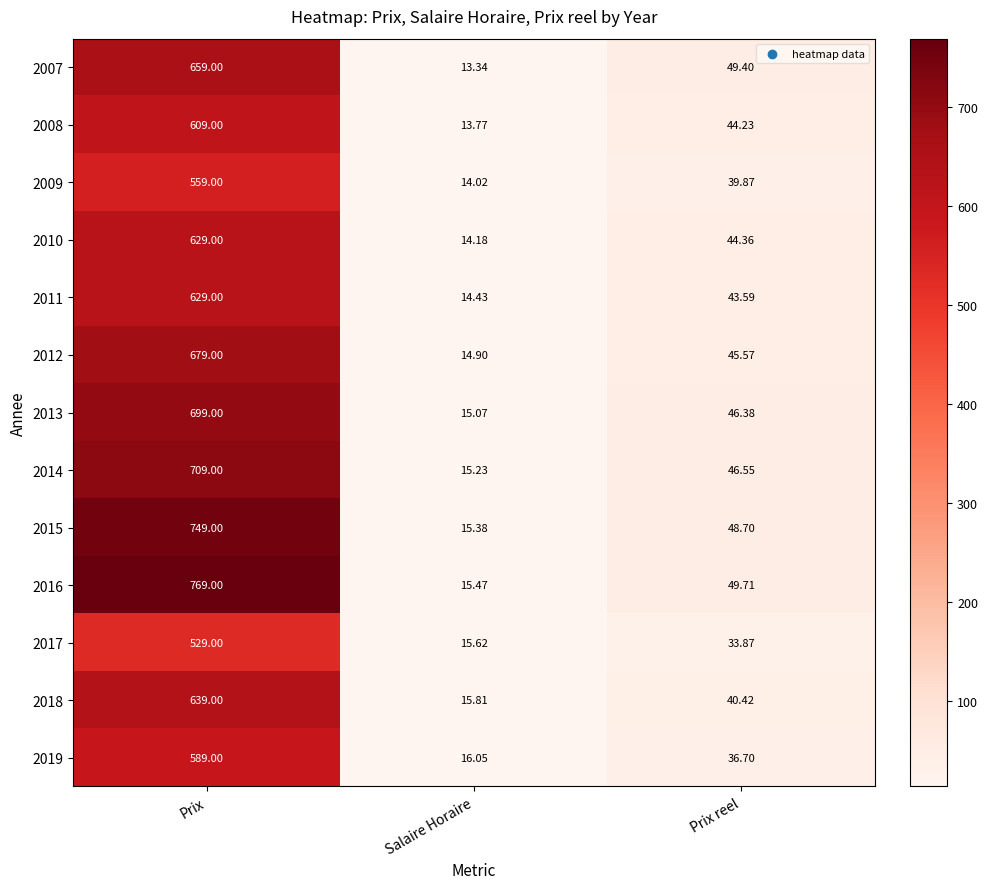

Which series has the largest total across all categories?

2016